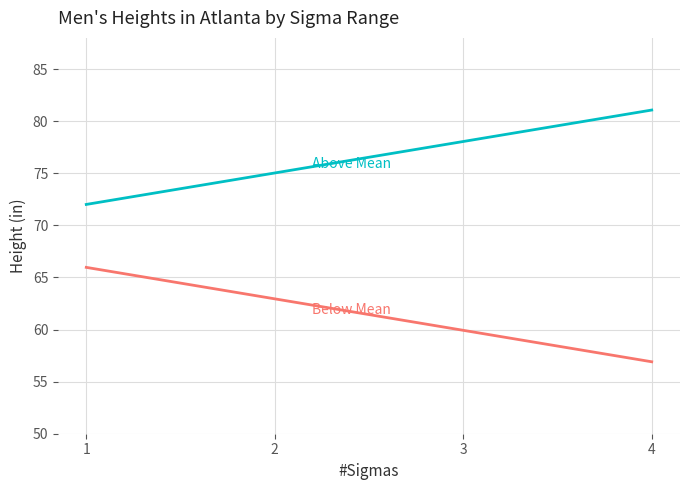

What is the smallest value displayed?

56.9